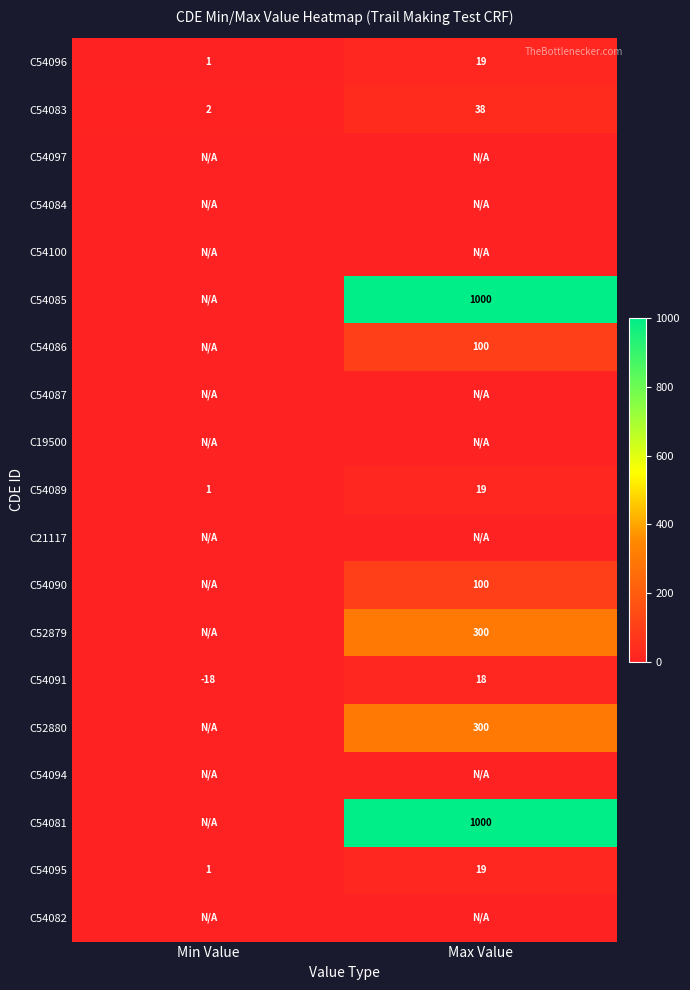

True or false: C54096 has a value of 19 at Max Value.

True